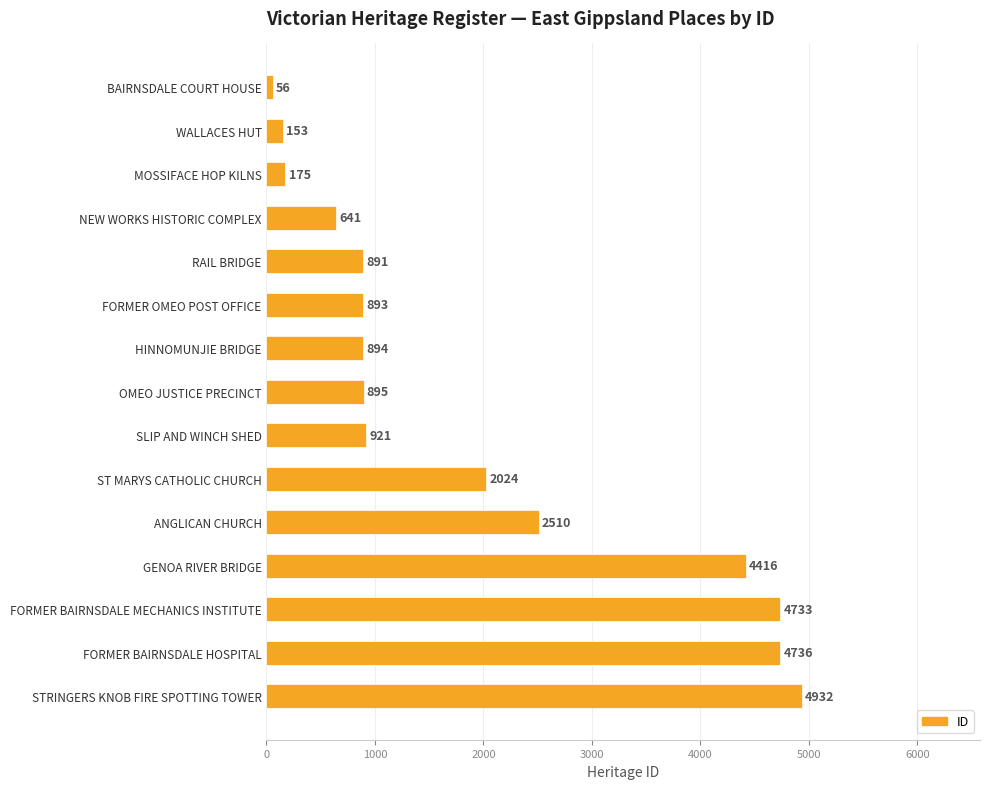

Between FORMER BAIRNSDALE MECHANICS INSTITUTE and GENOA RIVER BRIDGE, which is larger?

FORMER BAIRNSDALE MECHANICS INSTITUTE